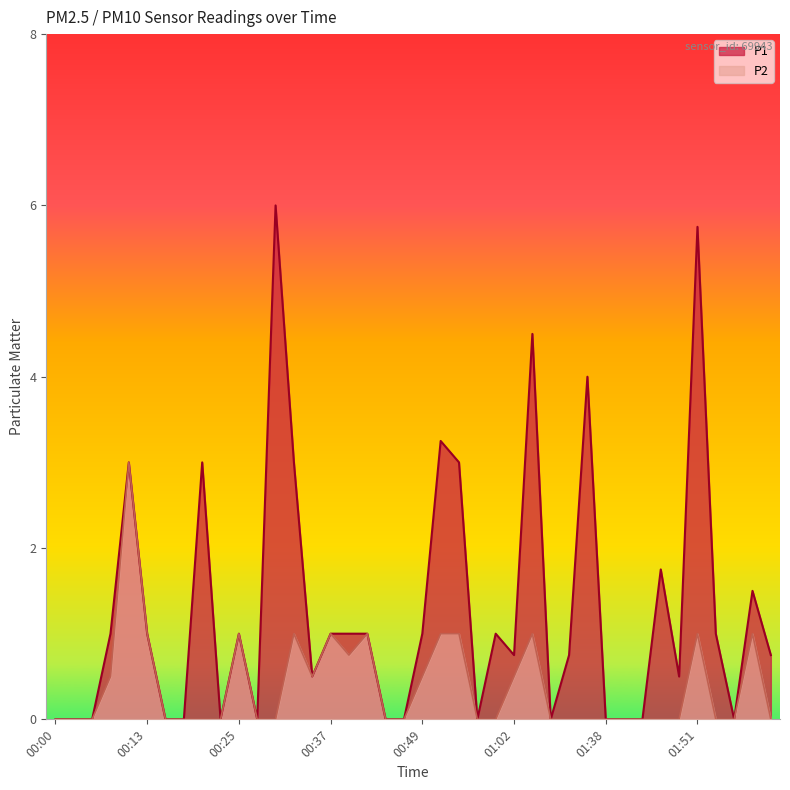

What is the difference between the maximum and minimum values in the P2 series?

3.0